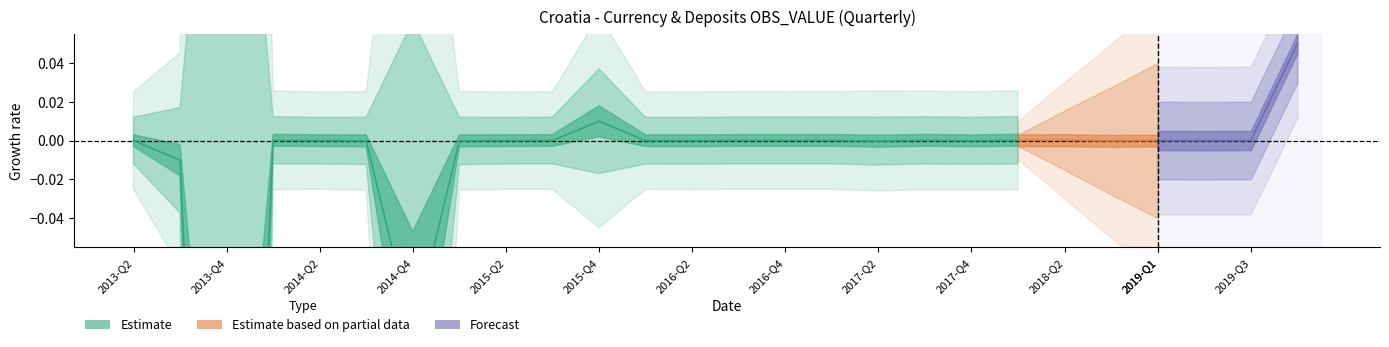

True or false: the data shows 0.0 at 2017-Q1.

True